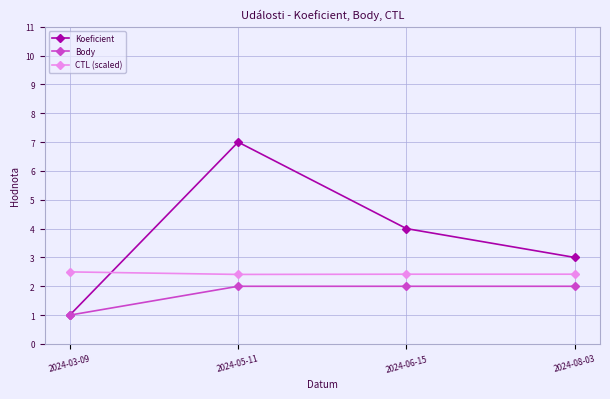

Reading left to right, list all the values displayed in this chart.

Koeficient: 2024-03-09=1.0	2024-05-11=7.0	2024-06-15=4.0	2024-08-03=3.0
Body: 2024-03-09=1.0	2024-05-11=2.0	2024-06-15=2.0	2024-08-03=2.0
CTL (scaled): 2024-03-09=2.5	2024-05-11=2.4	2024-06-15=2.4	2024-08-03=2.4